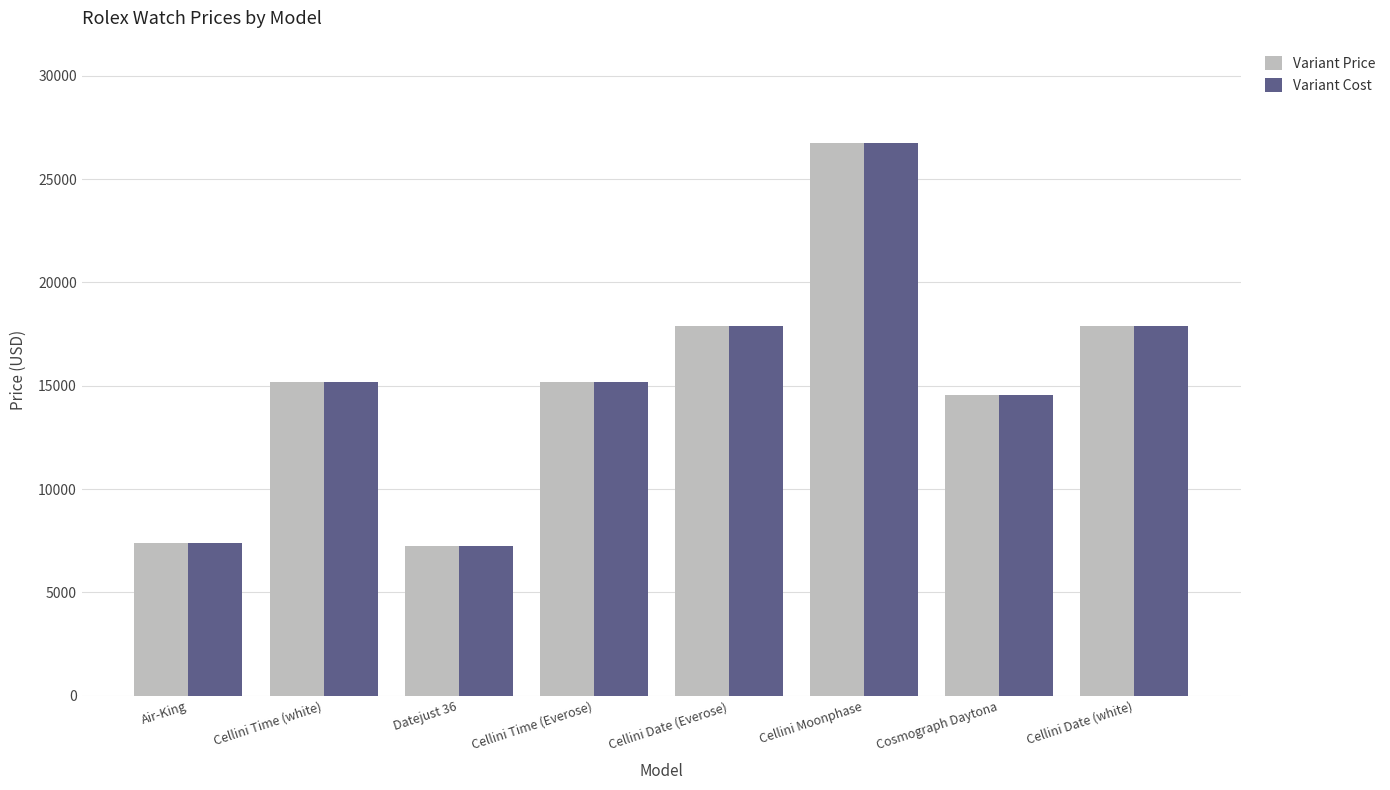

How many data points in Variant Price are less than 15200?

3